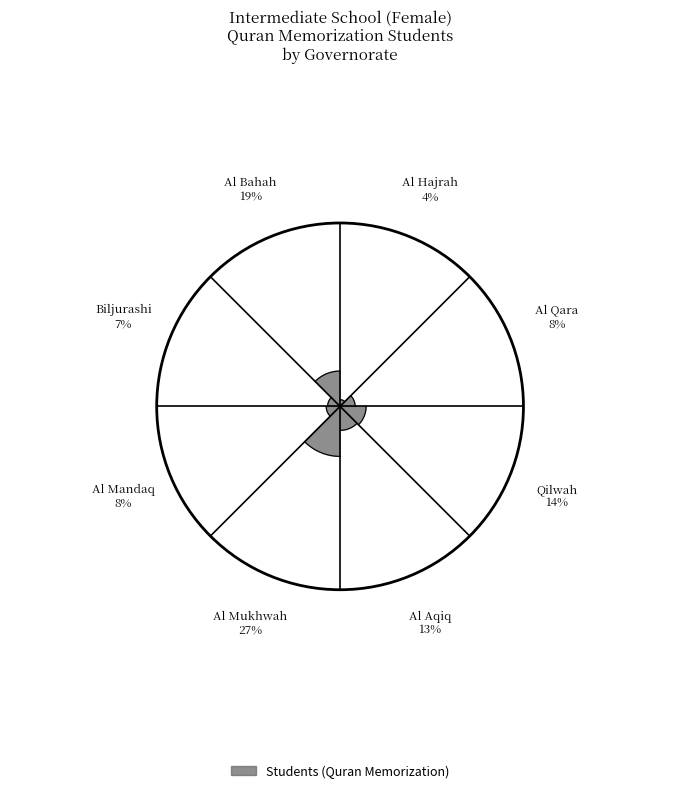

Do Qilwah and Al Hajrah together represent more than half of the pie?

No